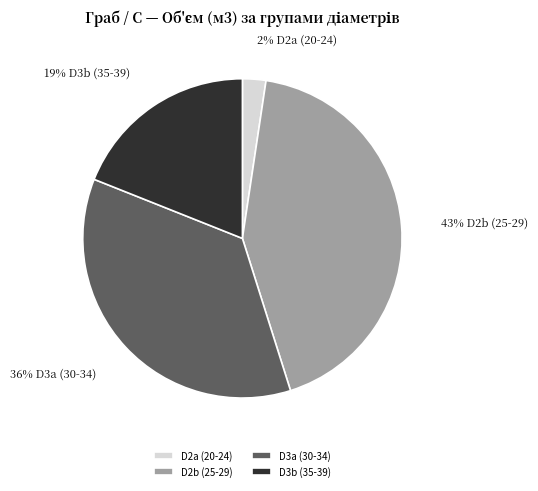

How many slices are in this pie chart?

4